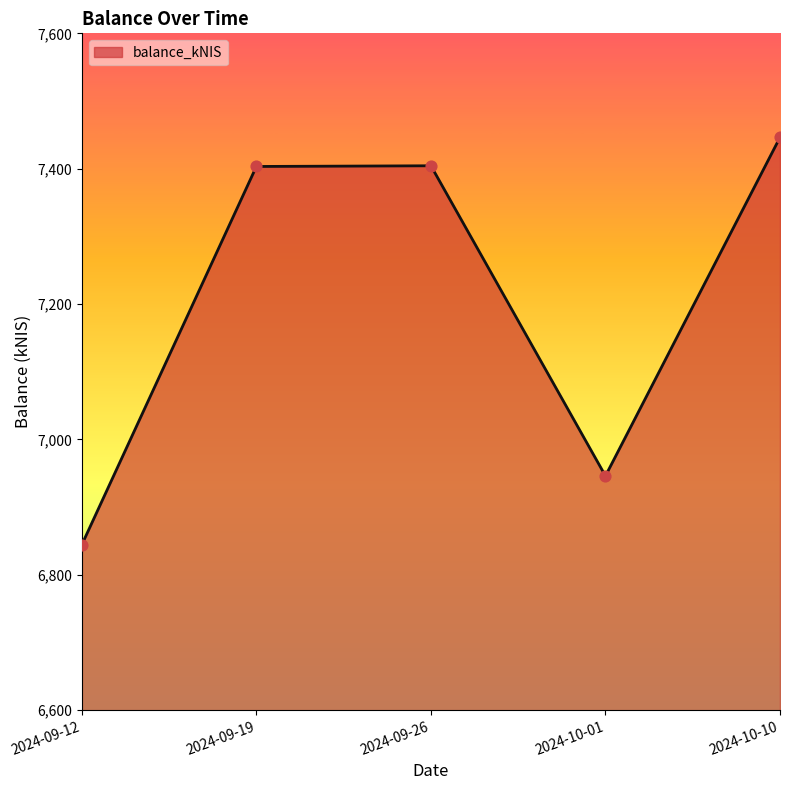

What is the ratio of the value at 2024-10-01 to the value at 2024-09-12?

1.0